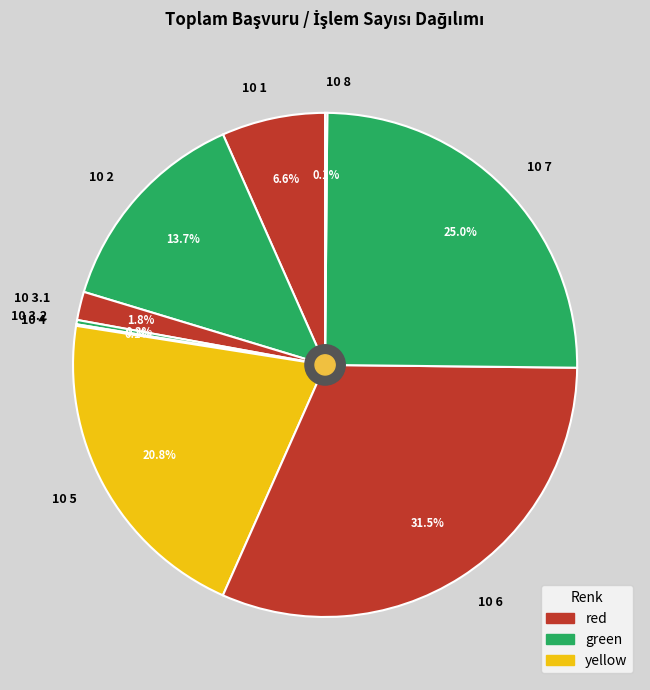

Does 10 1 represent more than half of the total?

No